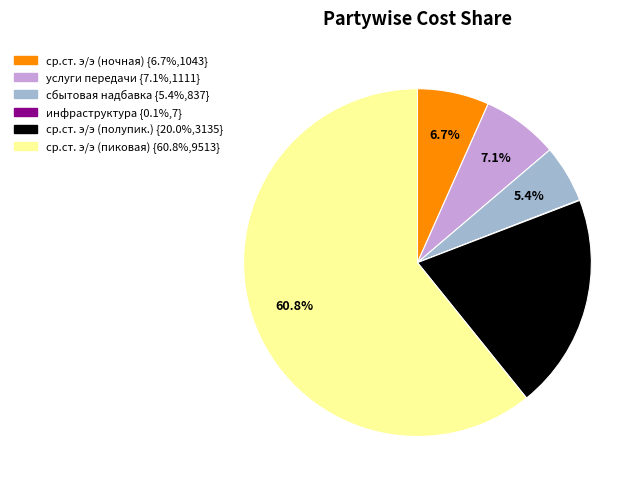

Does any single category account for the majority?

Yes